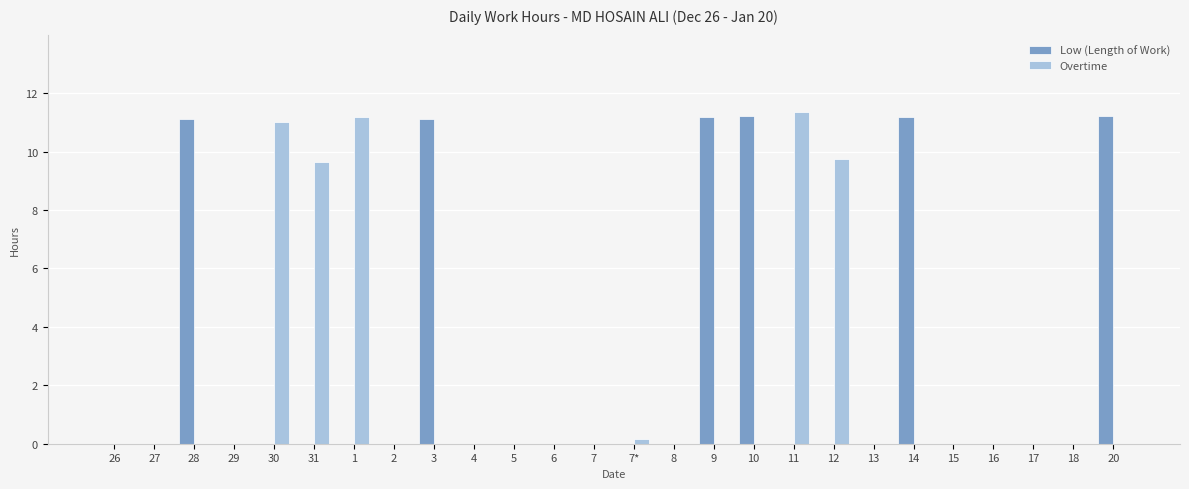

What is the sum of all Overtime values?

53.1